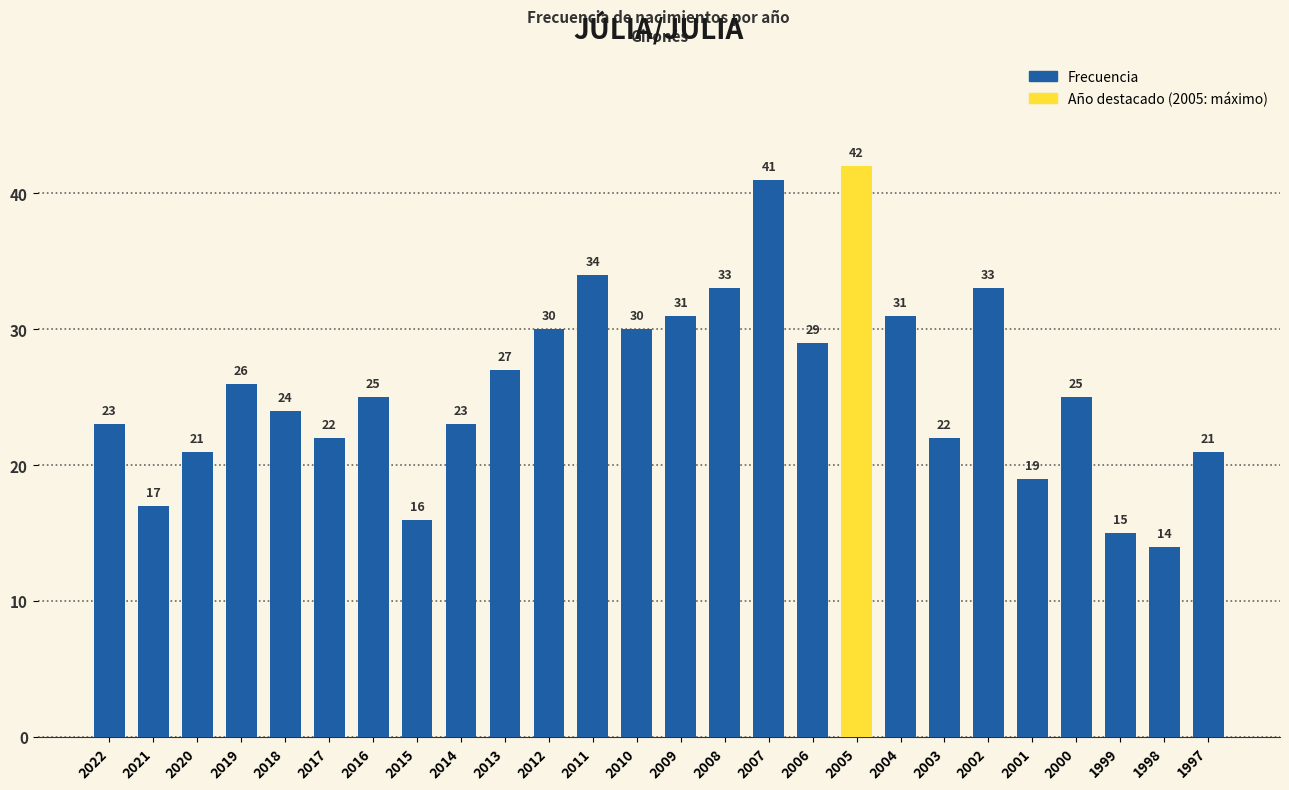

At which category does the chart reach its peak across all series?

2005